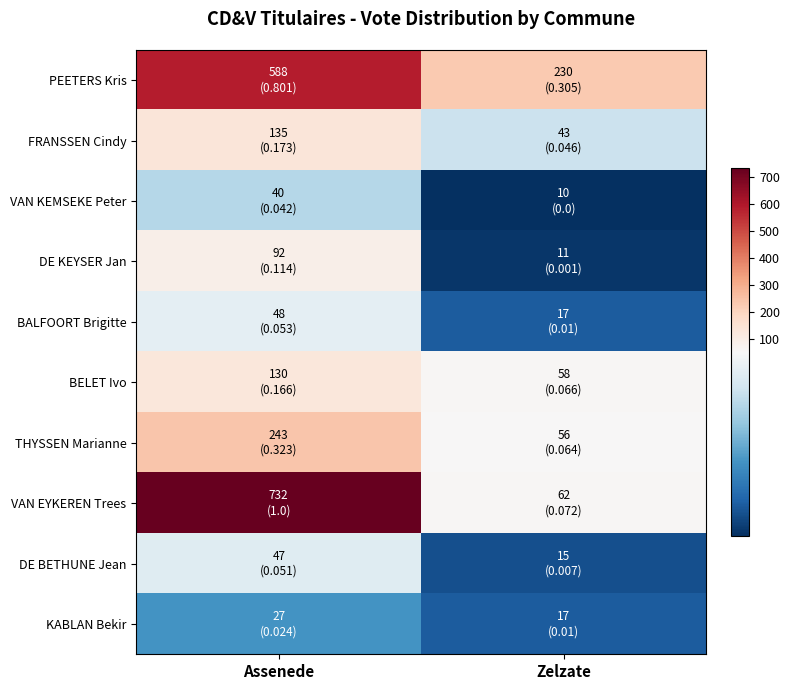

Reading right to left, extract all data points from this chart.

PEETERS Kris: Zelzate=230	Assenede=588
FRANSSEN Cindy: Zelzate=43	Assenede=135
VAN KEMSEKE Peter: Zelzate=10	Assenede=40
DE KEYSER Jan: Zelzate=11	Assenede=92
BALFOORT Brigitte: Zelzate=17	Assenede=48
BELET Ivo: Zelzate=58	Assenede=130
THYSSEN Marianne: Zelzate=56	Assenede=243
VAN EYKEREN Trees: Zelzate=62	Assenede=732
DE BETHUNE Jean: Zelzate=15	Assenede=47
KABLAN Bekir: Zelzate=17	Assenede=27